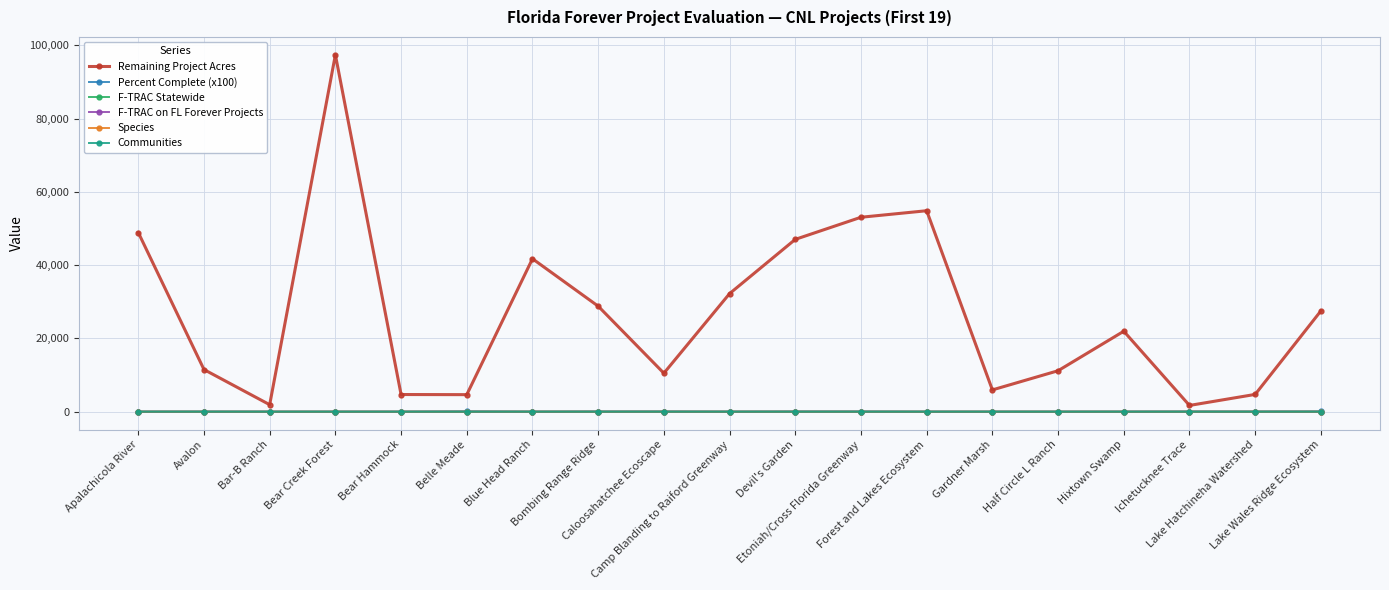

What is the difference between the F-TRAC Statewide values at Caloosahatchee Ecoscape and Avalon?

2.0